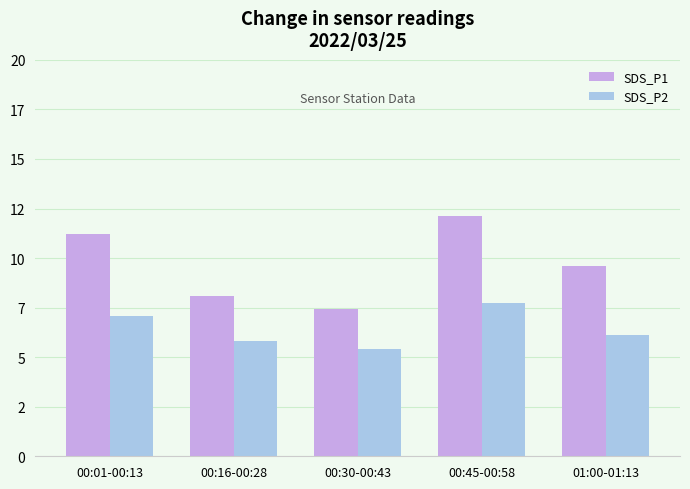

Which series has the largest total across all categories?

SDS_P1